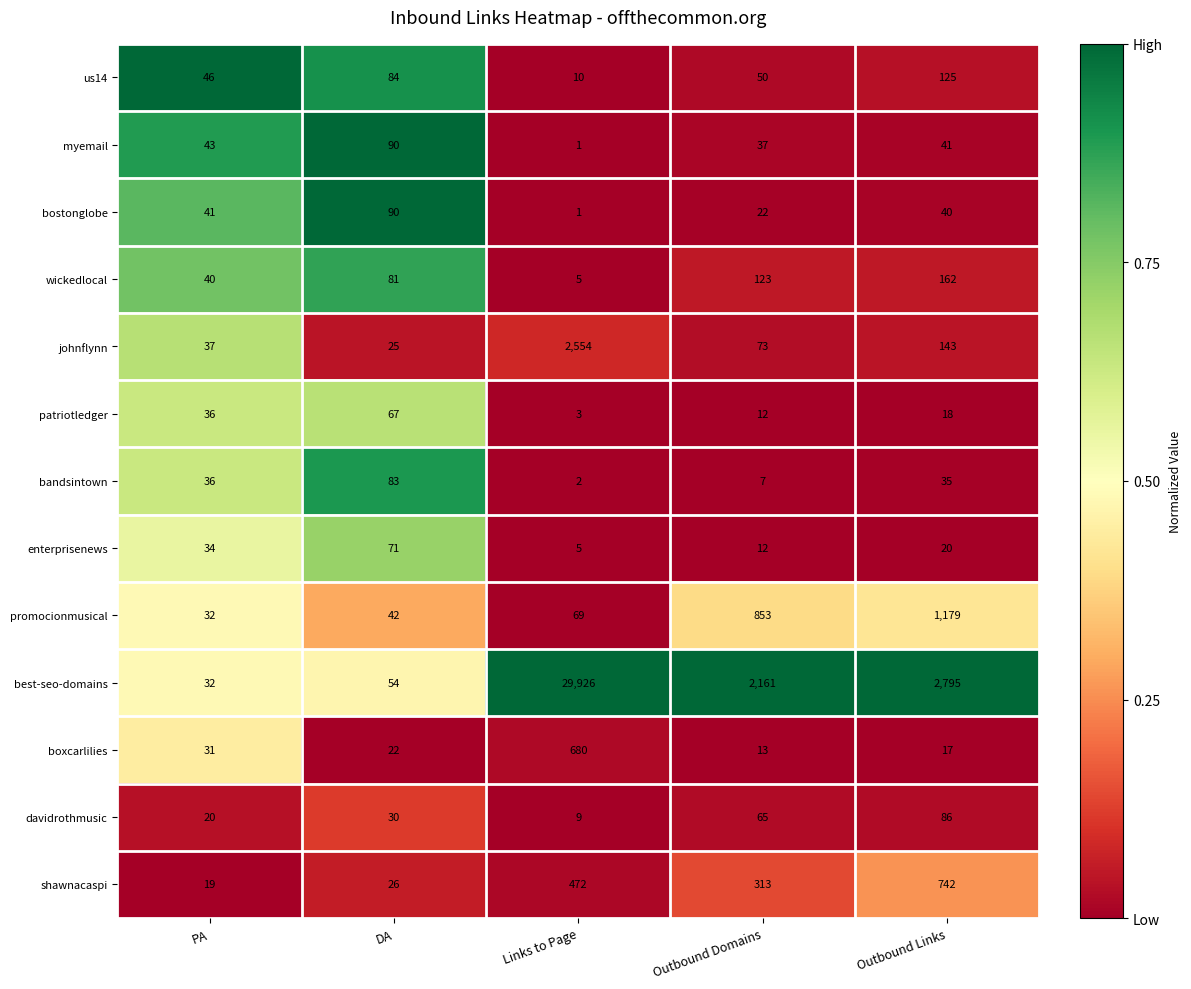

The patriotledger series shows 5 at Links to Page. True or false?

False